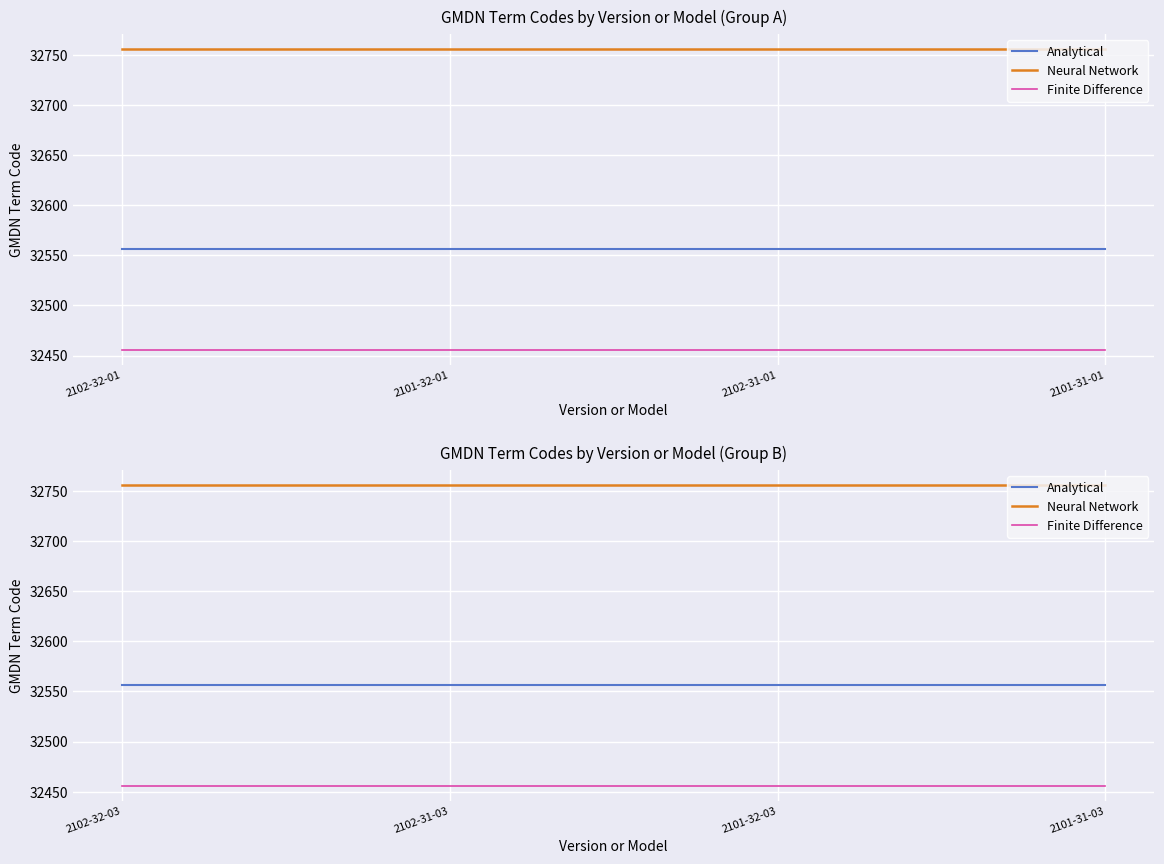

True or false: Analytical has more than 0 points higher than both neighbors.

False